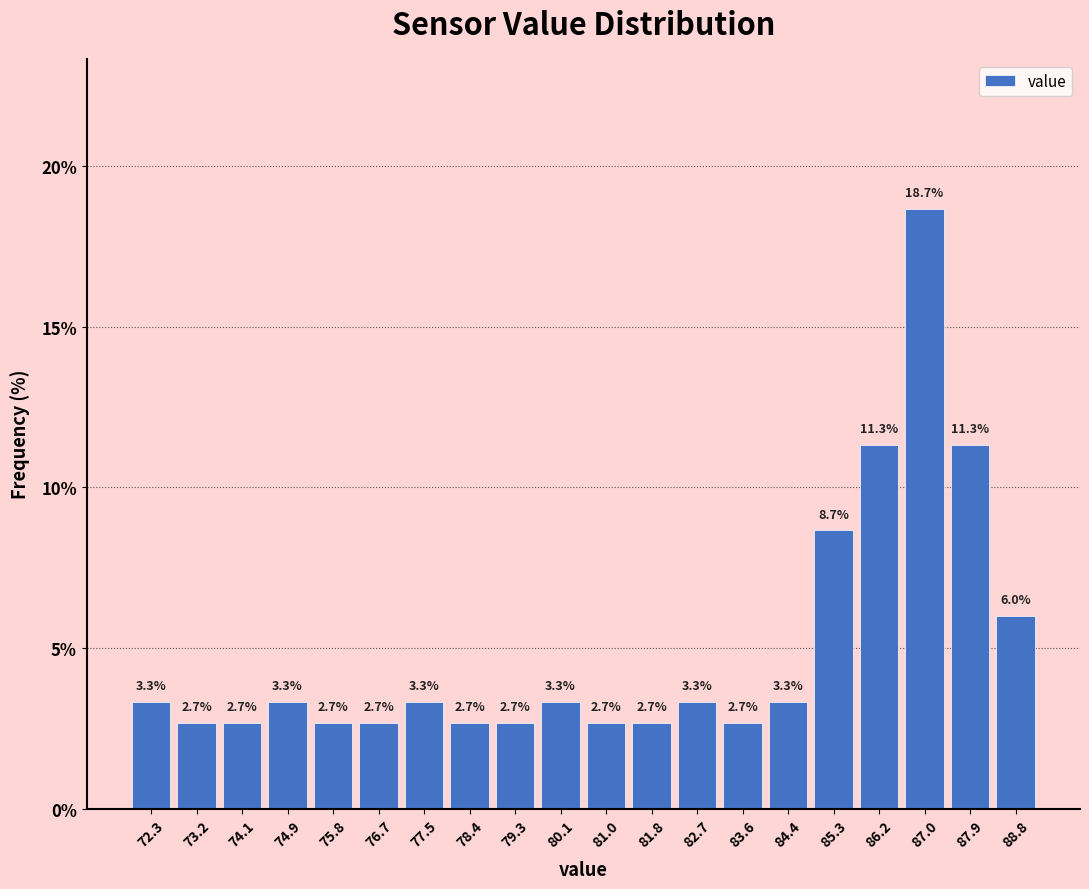

Over which range of the x-axis is the bar tallest?

86.6 to 87.5